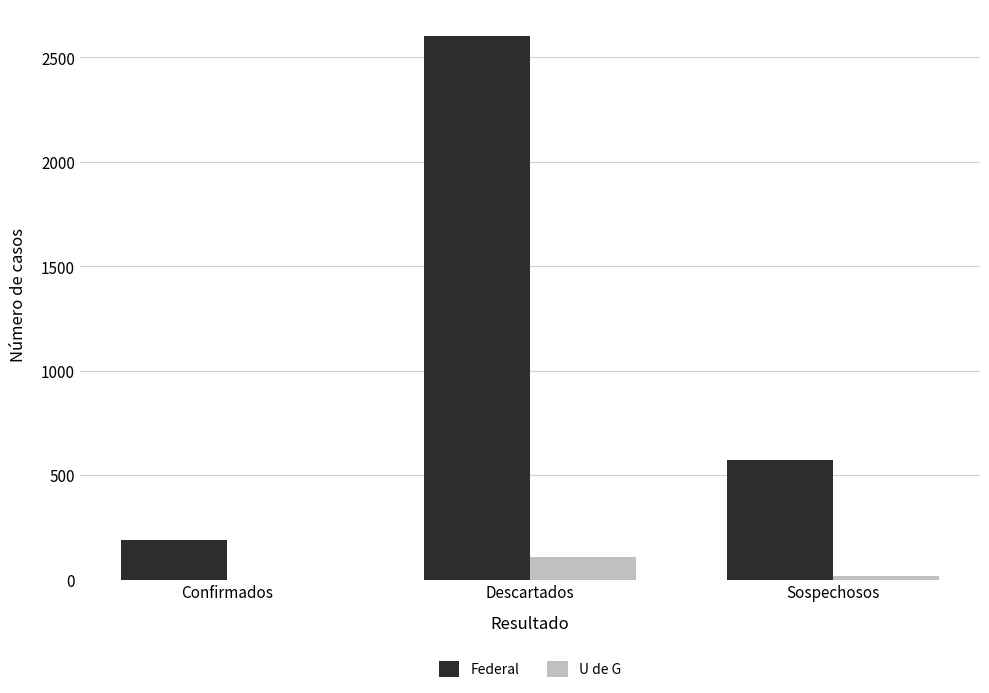

At which label is U de G closest to 55?

Sospechosos